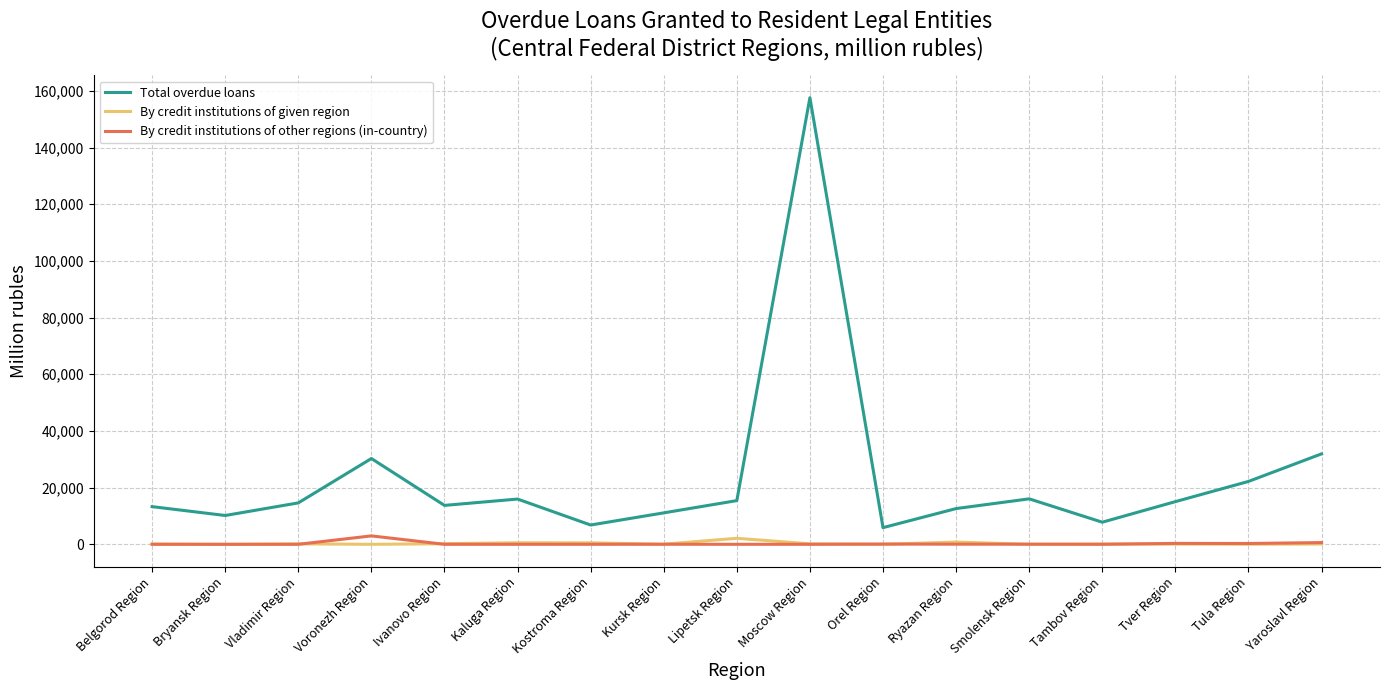

True or false: Total overdue loans and By credit institutions of other regions (in-country) intersect in this chart.

False